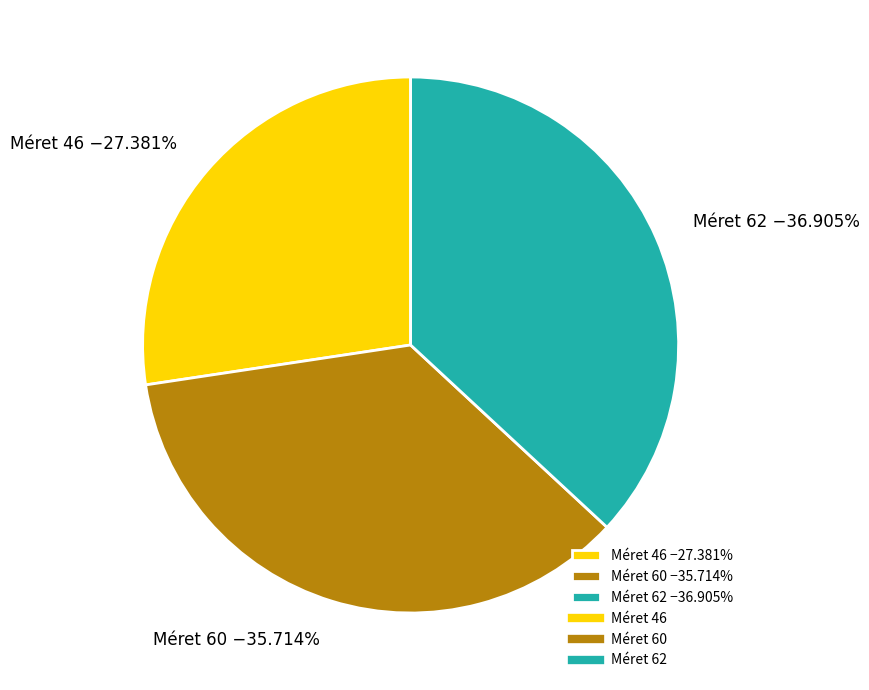

Combined, do Méret 60 −35.714% and Méret 46 −27.381% account for over 50%?

Yes